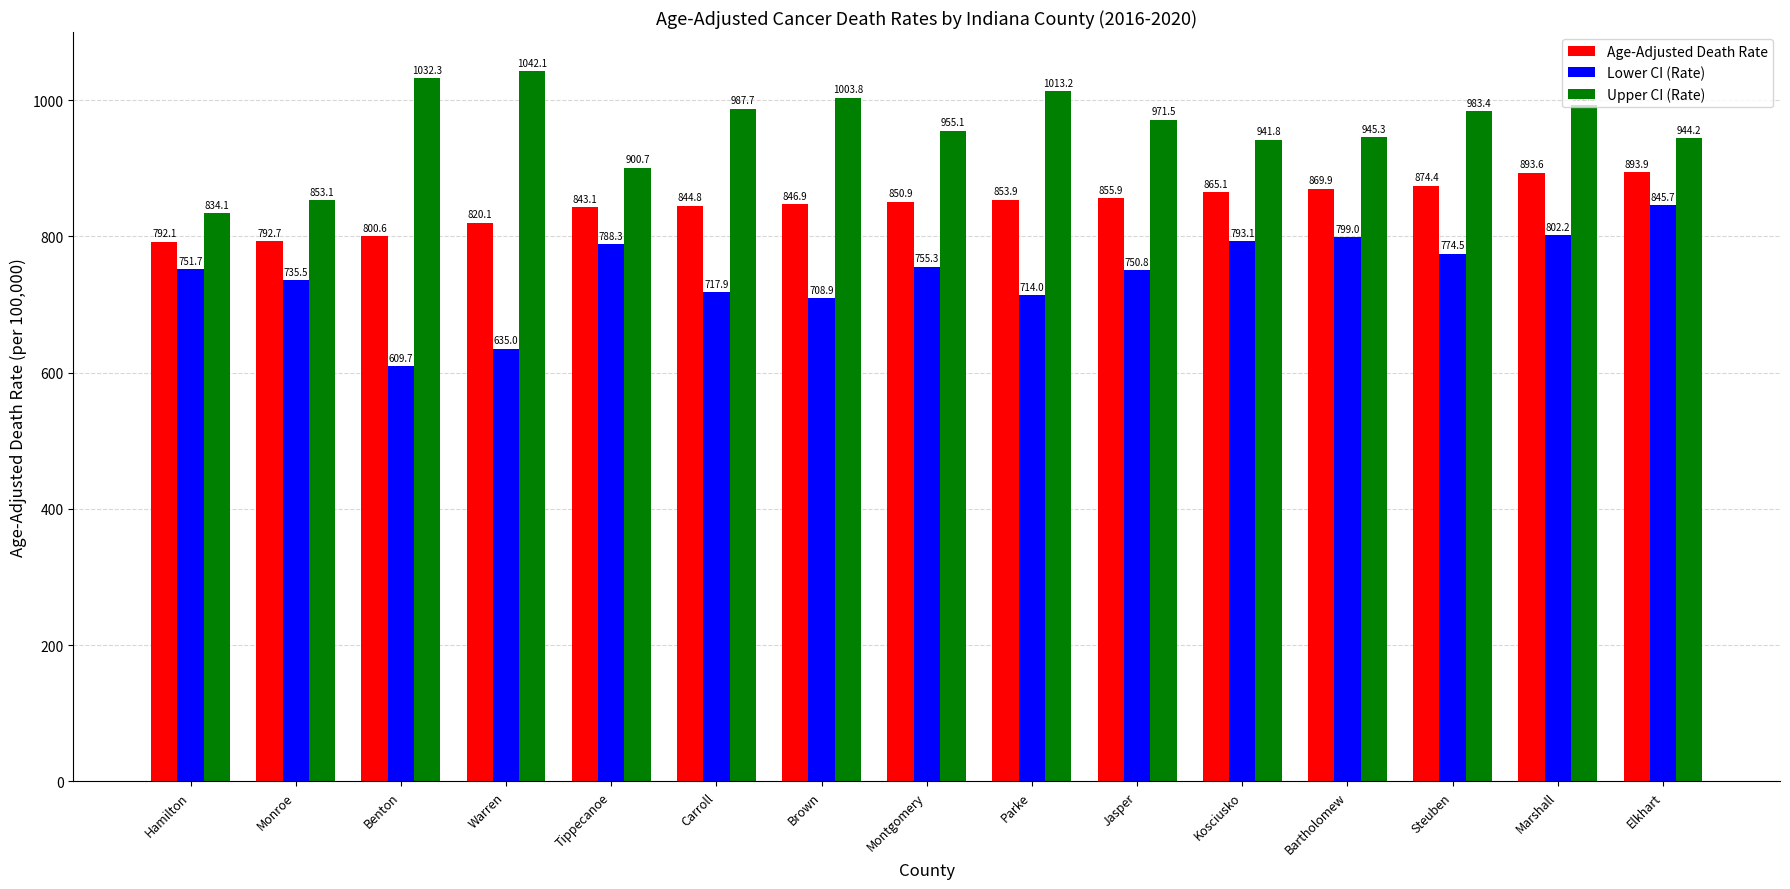

Is the value of Upper CI (Rate) at Parke greater than the value of Lower CI (Rate) at Kosciusko?

Yes